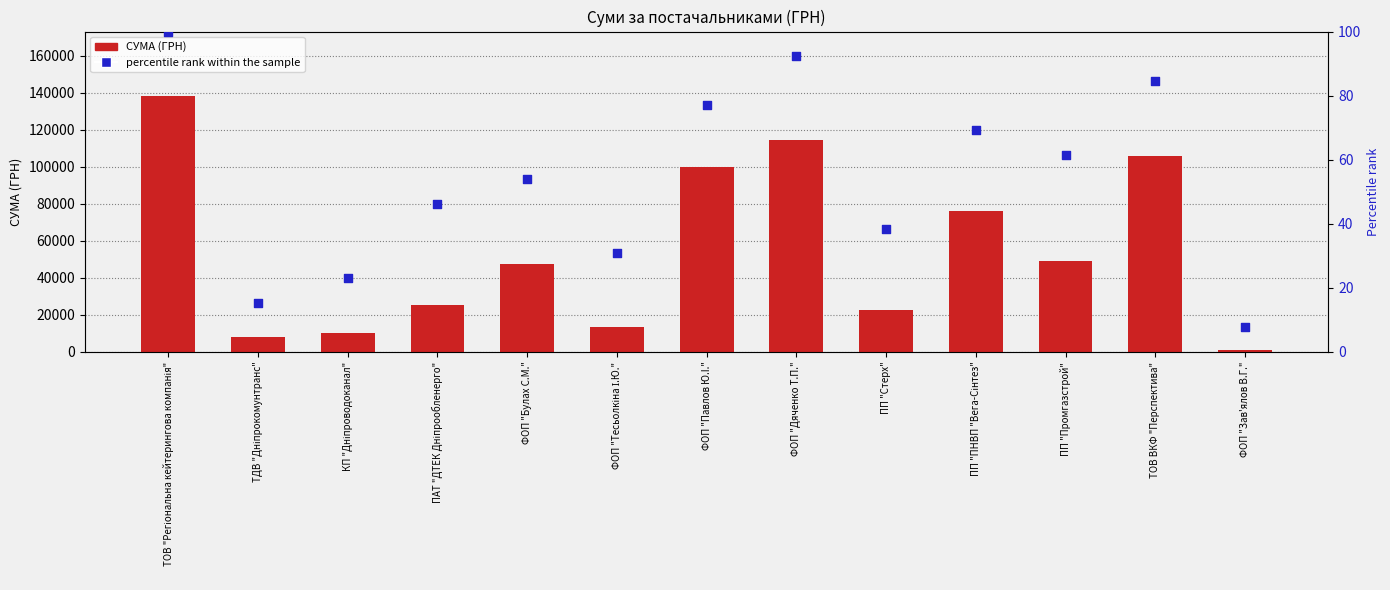

Which series has the largest total across all categories?

СУМА (ГРН)